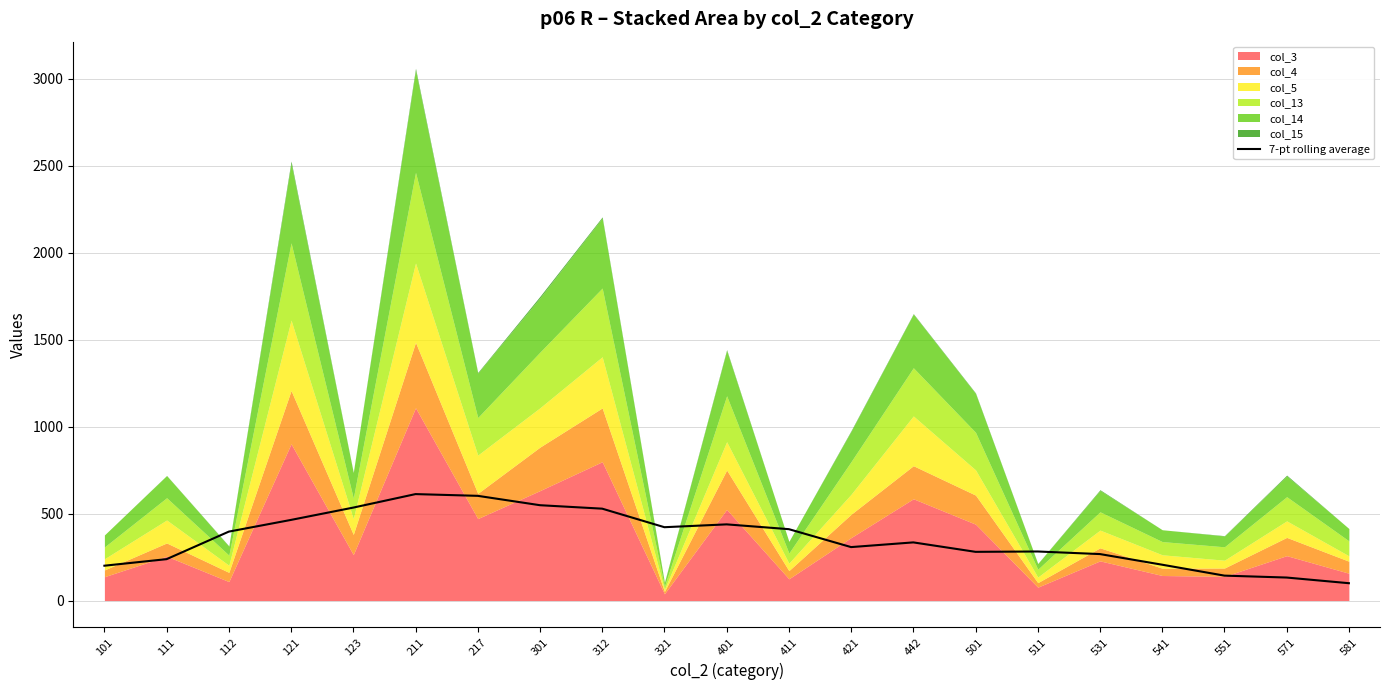

The chart shows a value of 421.6 at 321. True or false?

True